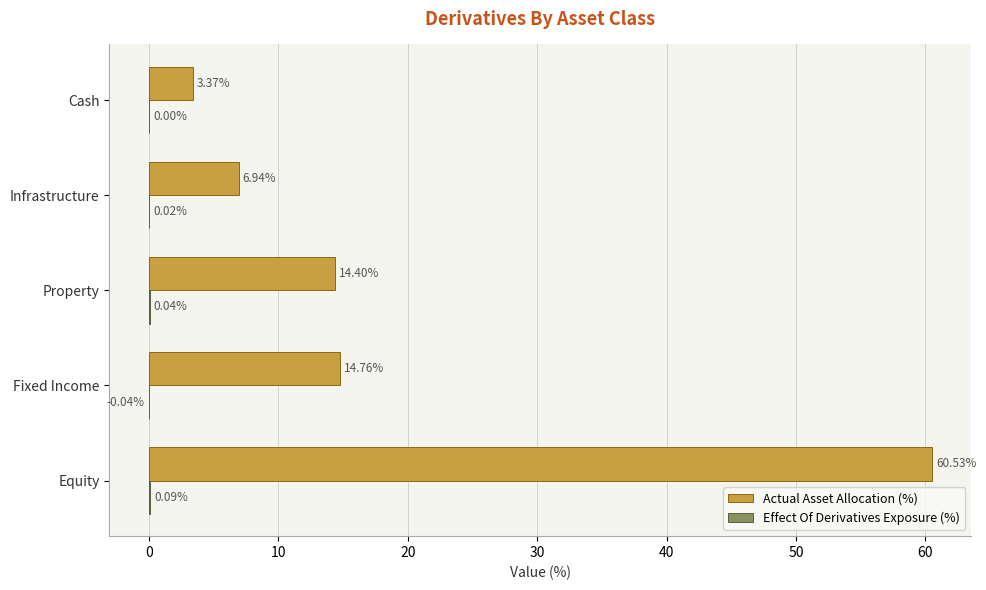

Which series changed the most between Property and Infrastructure?

Actual Asset Allocation (%)